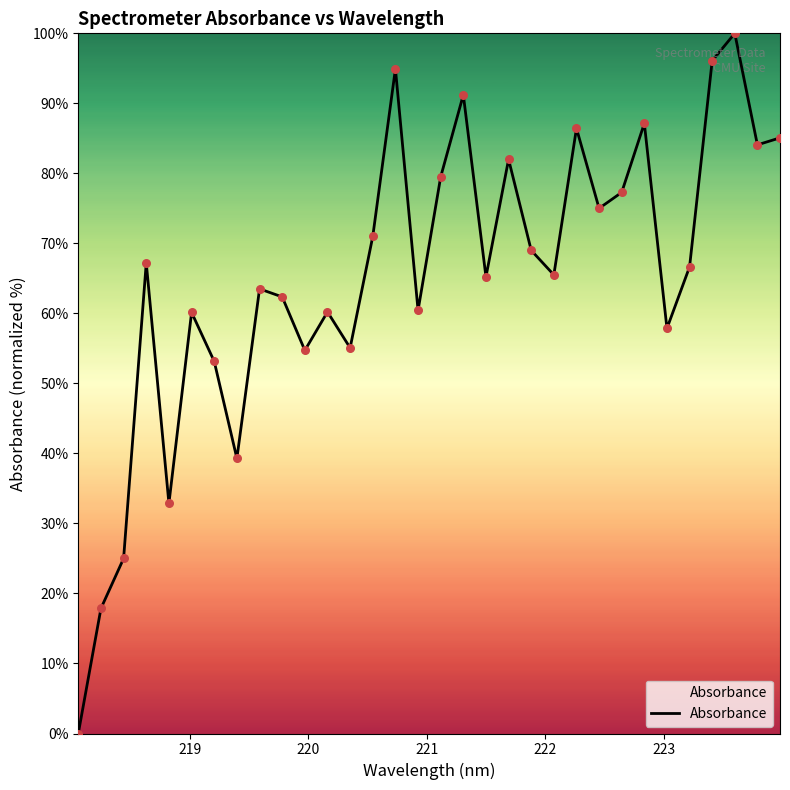

What is the greatest value displayed?

100.0